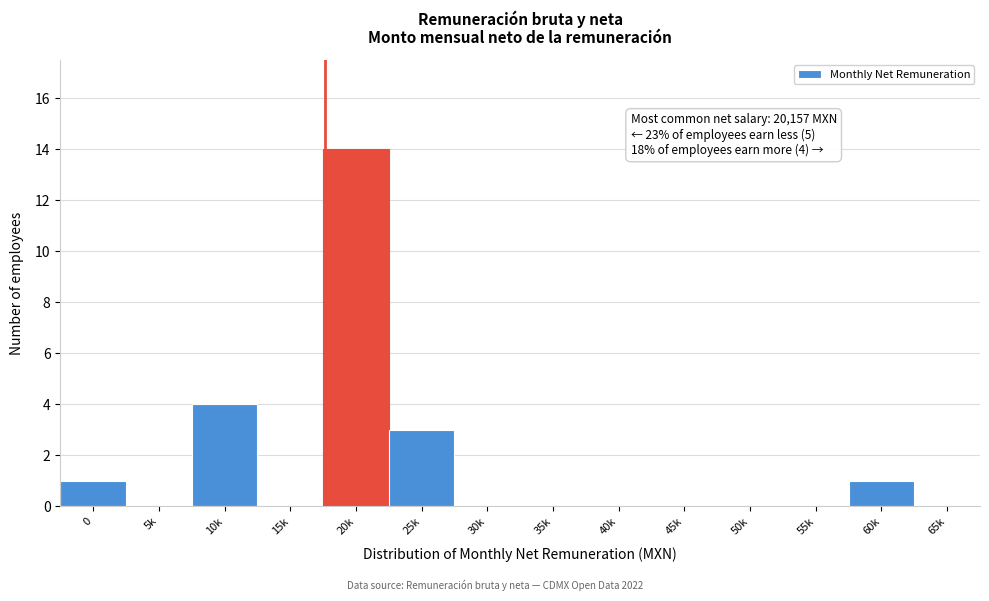

Reading left to right, list all the values displayed in this chart.

0=1	5k=0	10k=4	15k=0	20k=14	25k=3	30k=0	35k=0	40k=0	45k=0	50k=0	55k=0	60k=1	65k=0